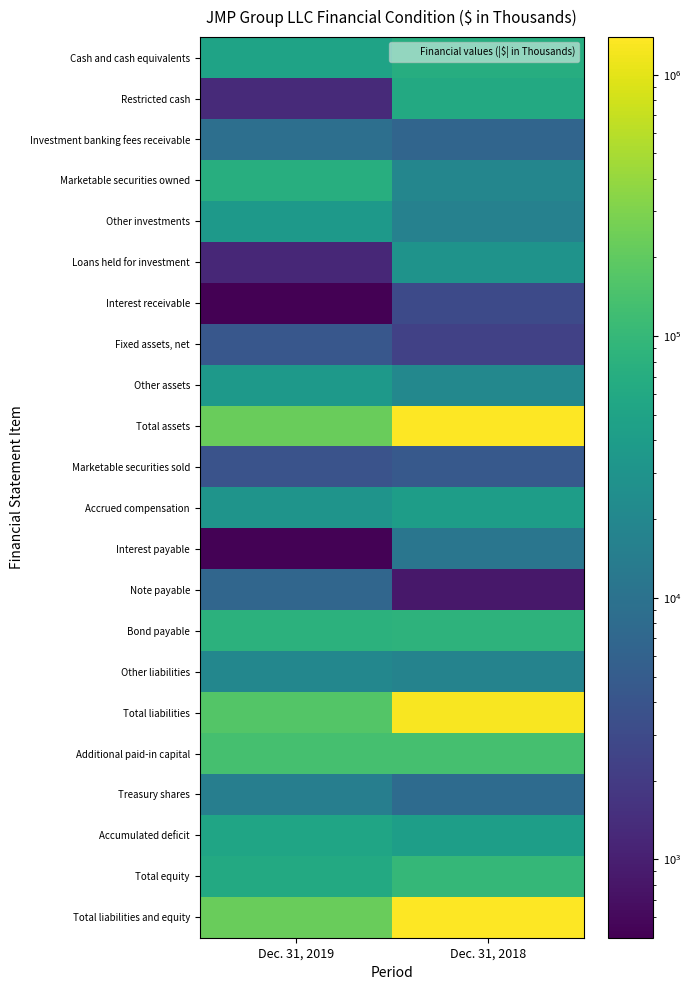

Which category has the lowest value across all series?

Dec. 31, 2019